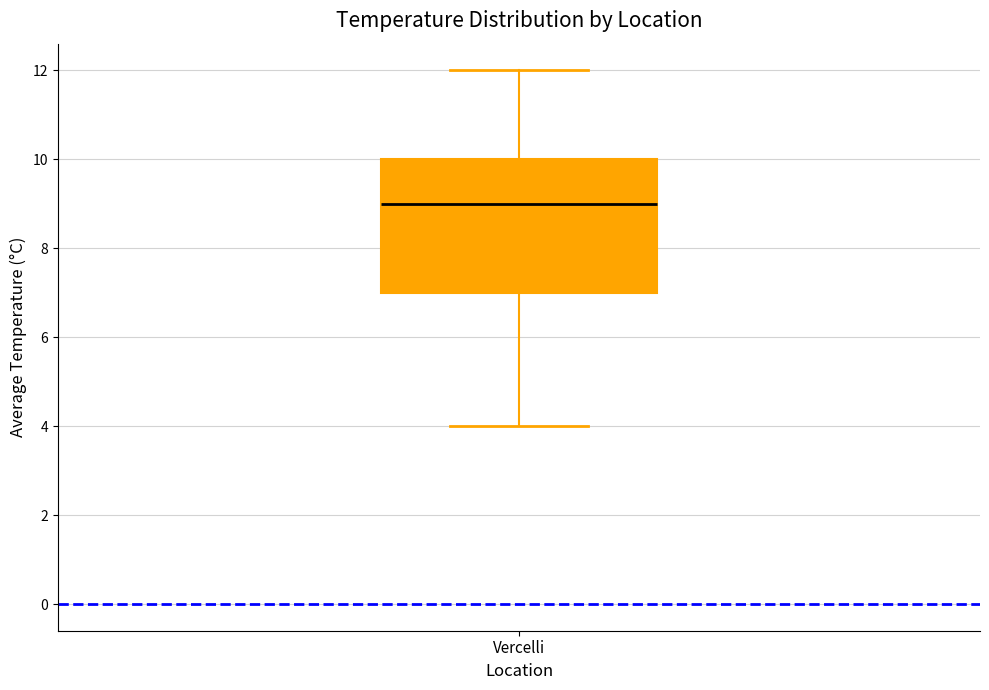

Where is the upper edge of the box for Vercelli on the y-axis? The values are not printed on the chart, so give them approximately, as read against the axis.

10